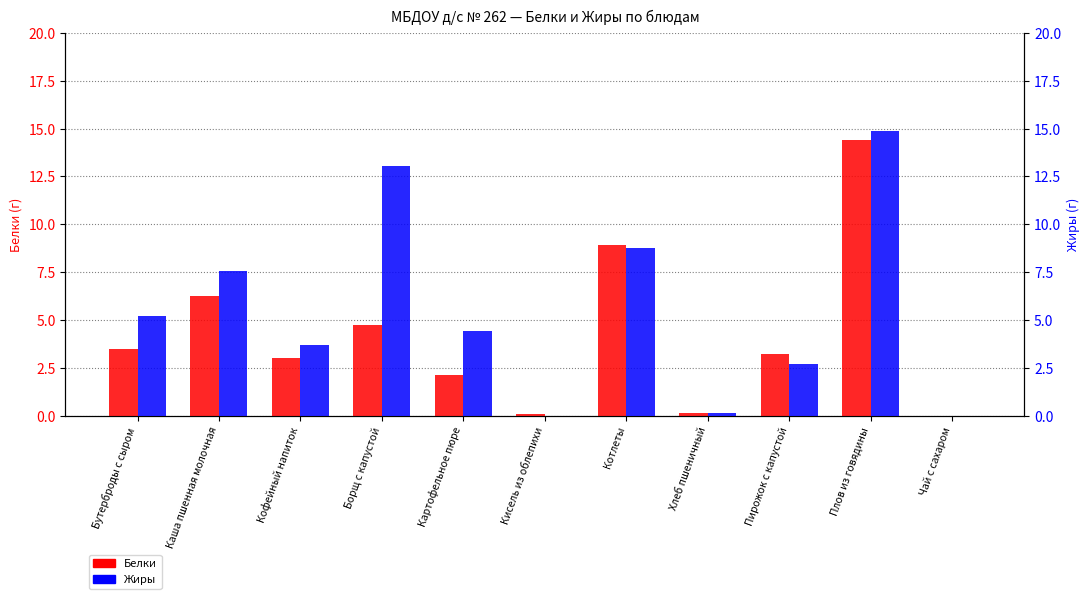

How many data points does each series have?

11